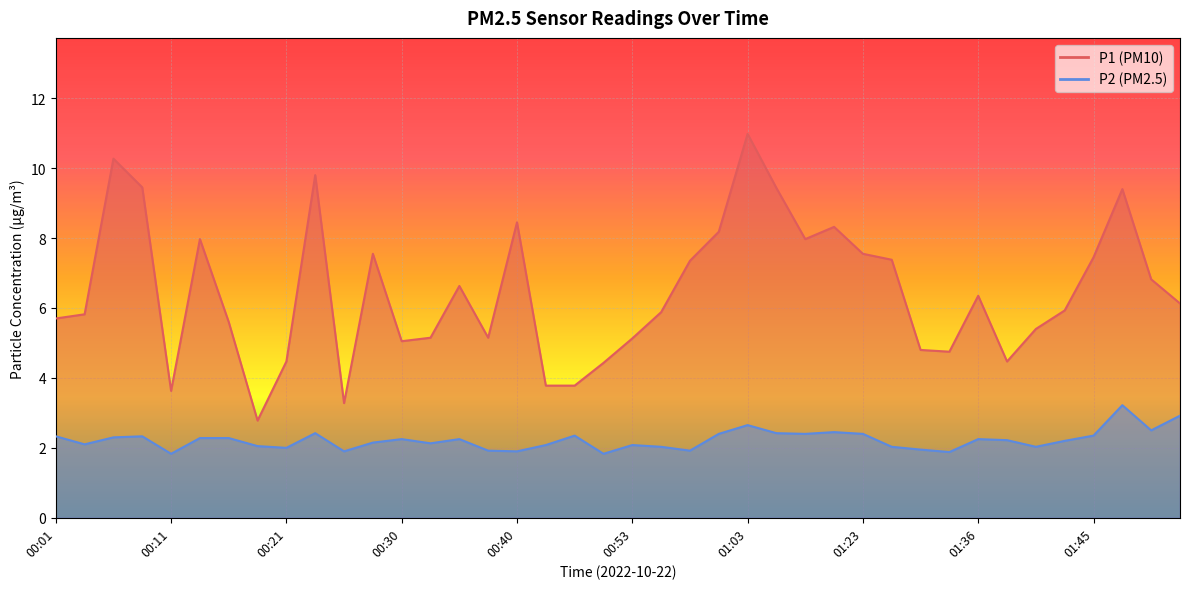

Which category has the highest value across all series?

01:03